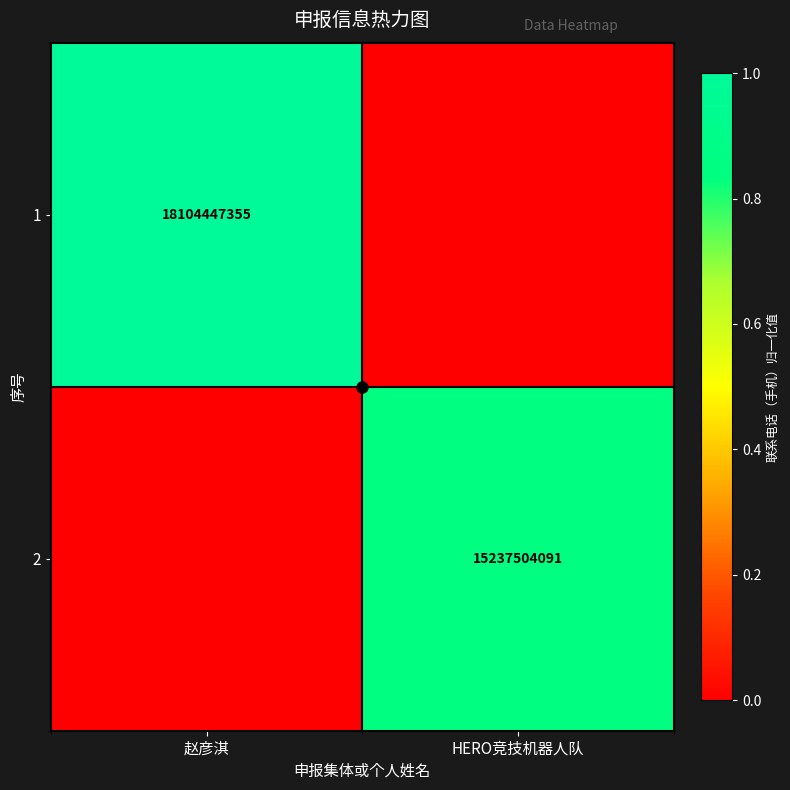

True or false: 1 has a value of 4652106125 at 赵彦淇.

False